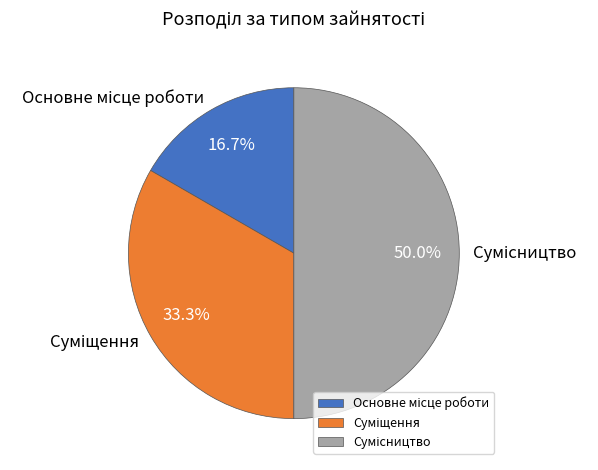

How many slices are in this pie chart?

3